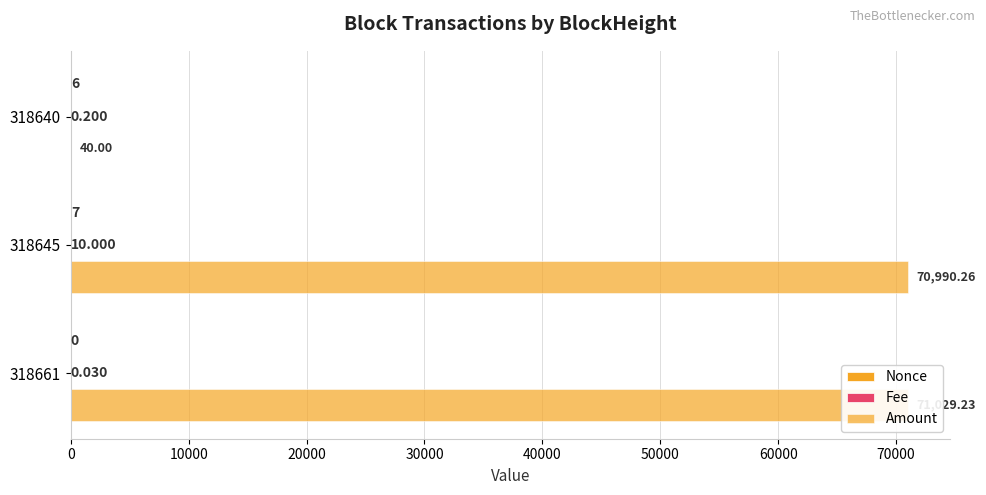

What is the value of the Nonce bar at the 2nd from the left?

7.0